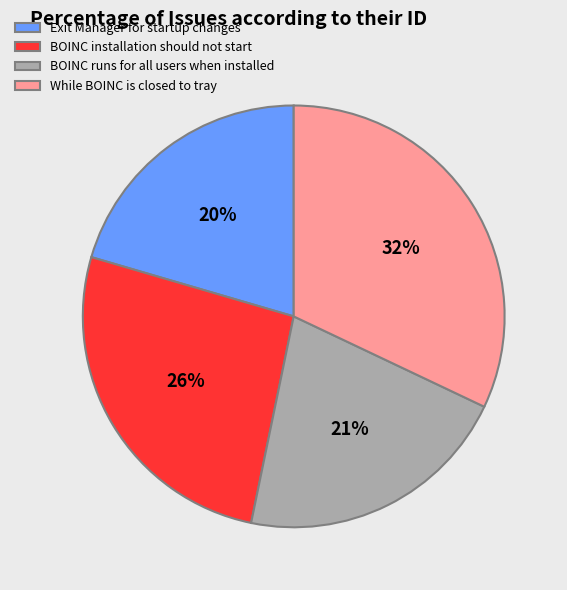

True or false: While BOINC is closed to tray accounts for 32% of the total.

True